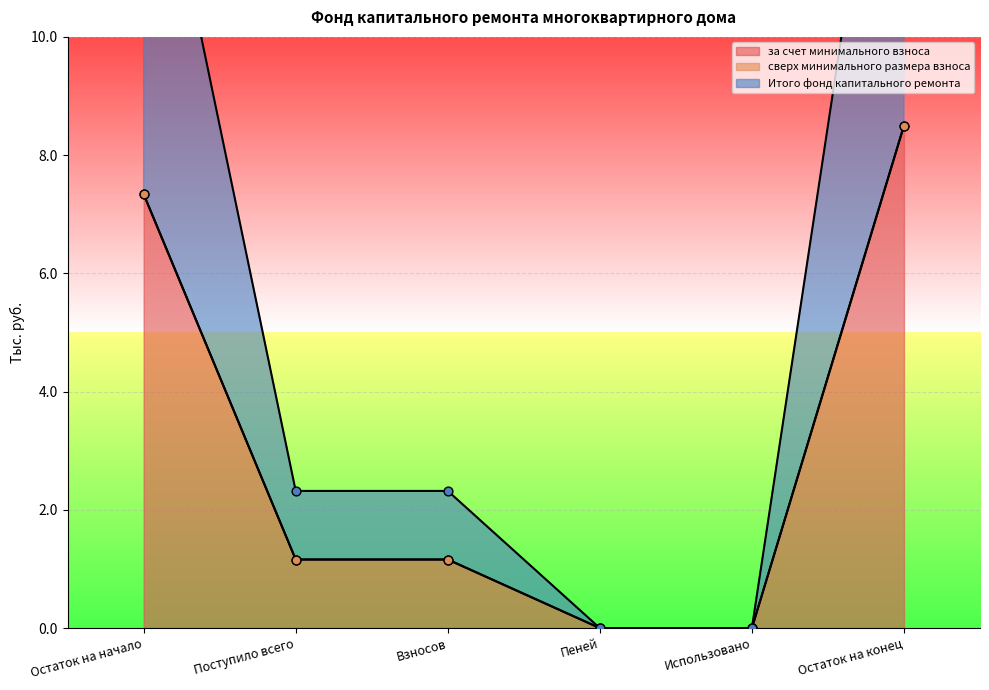

At which label does за счет минимального взноса reach its peak?

Остаток на конец